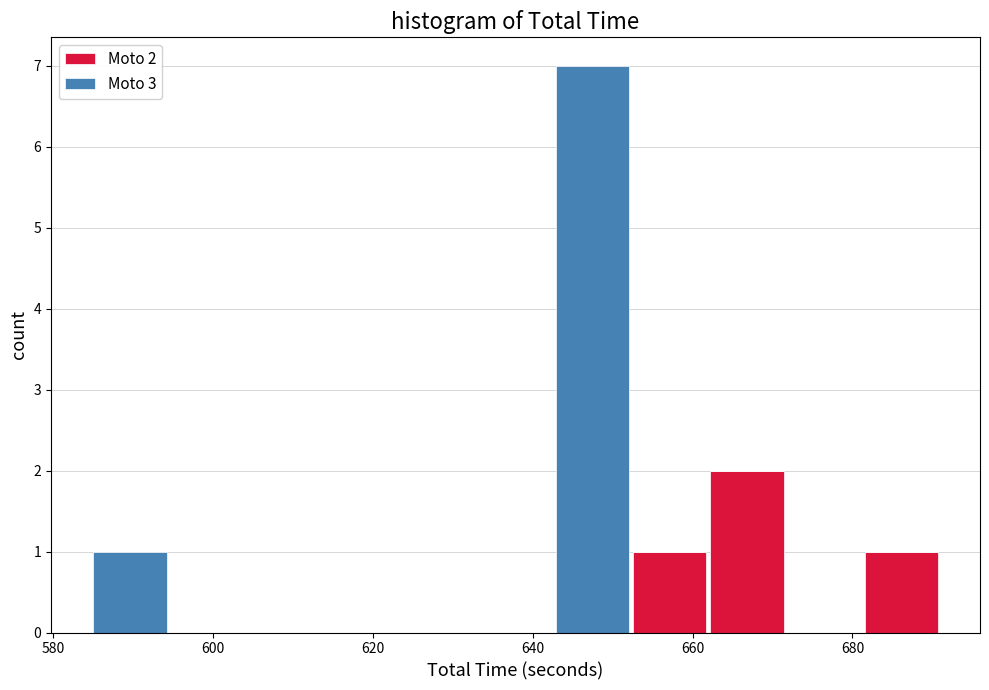

Which range on the x-axis has the tallest stacked bar (by total height)?

642 to 652